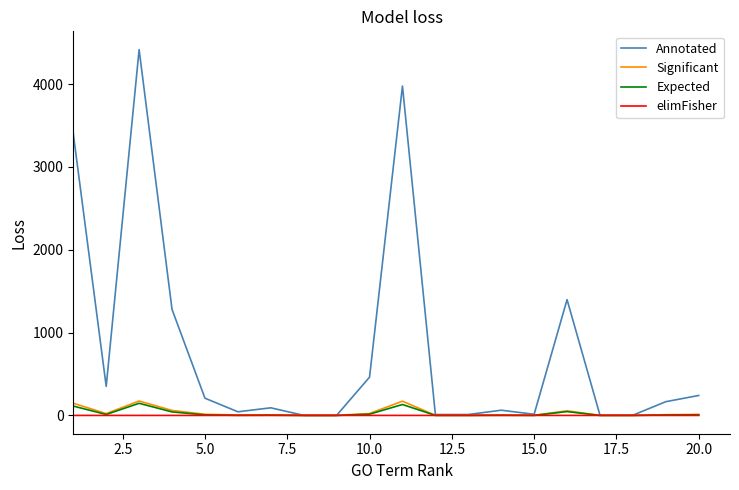

Which series has the largest total across all categories?

Annotated